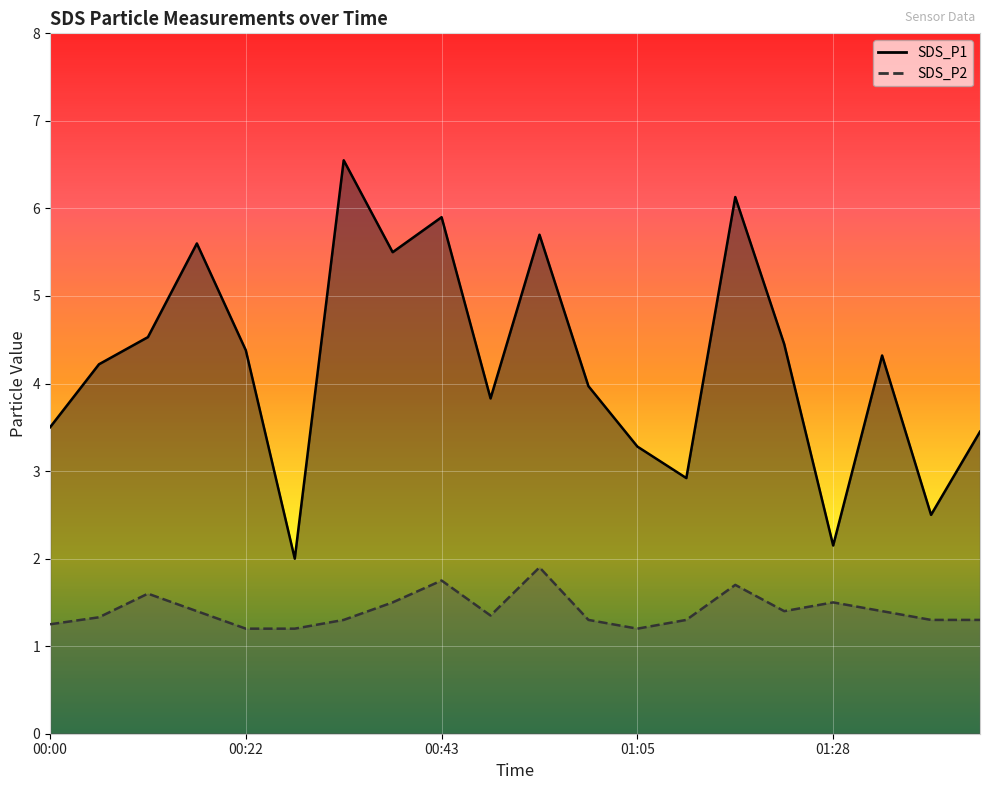

What is the total value across all series at 00:17?

7.0